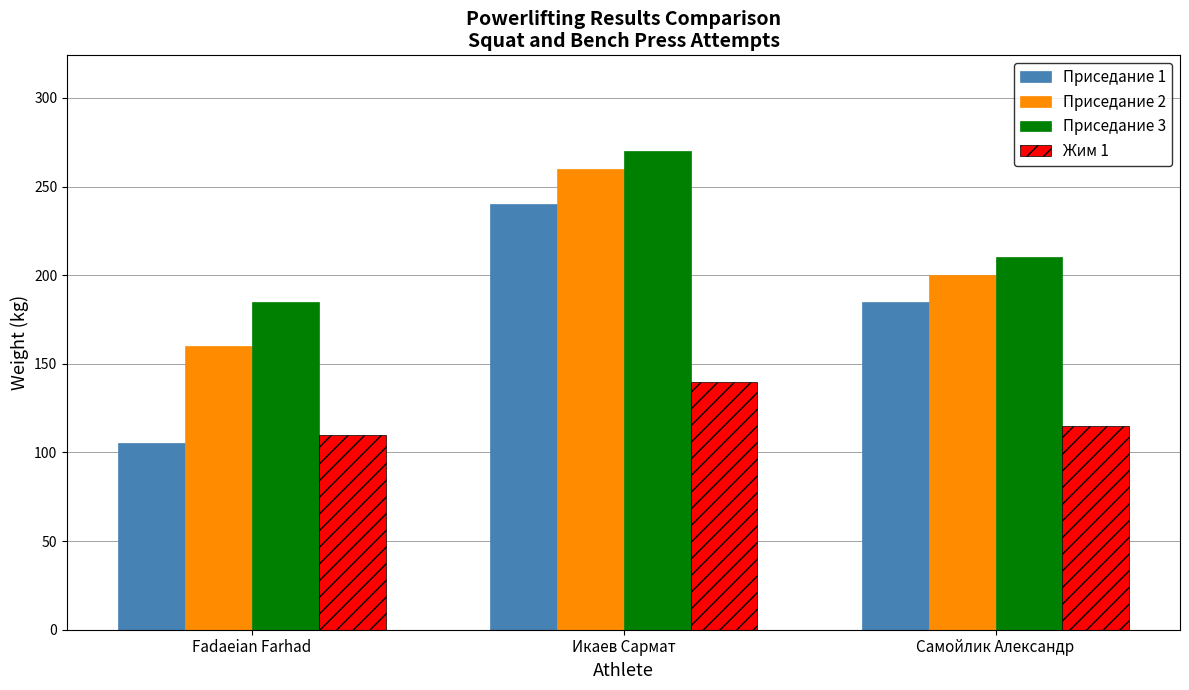

At which label is Жим 1 closest to 125?

Самойлик Александр